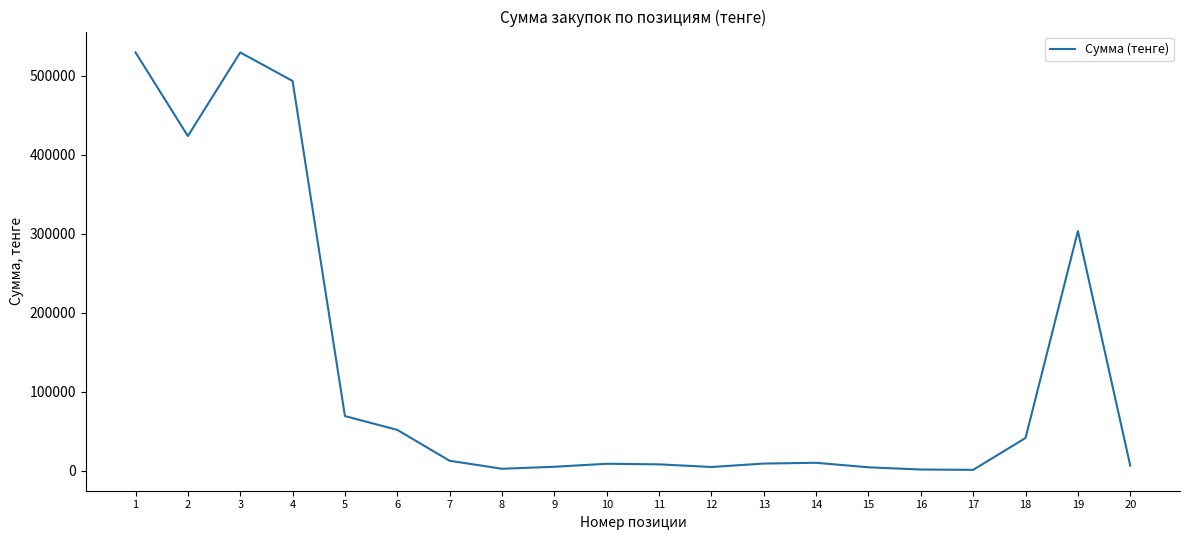

True or false: the data has more than 2 interior local peaks.

True